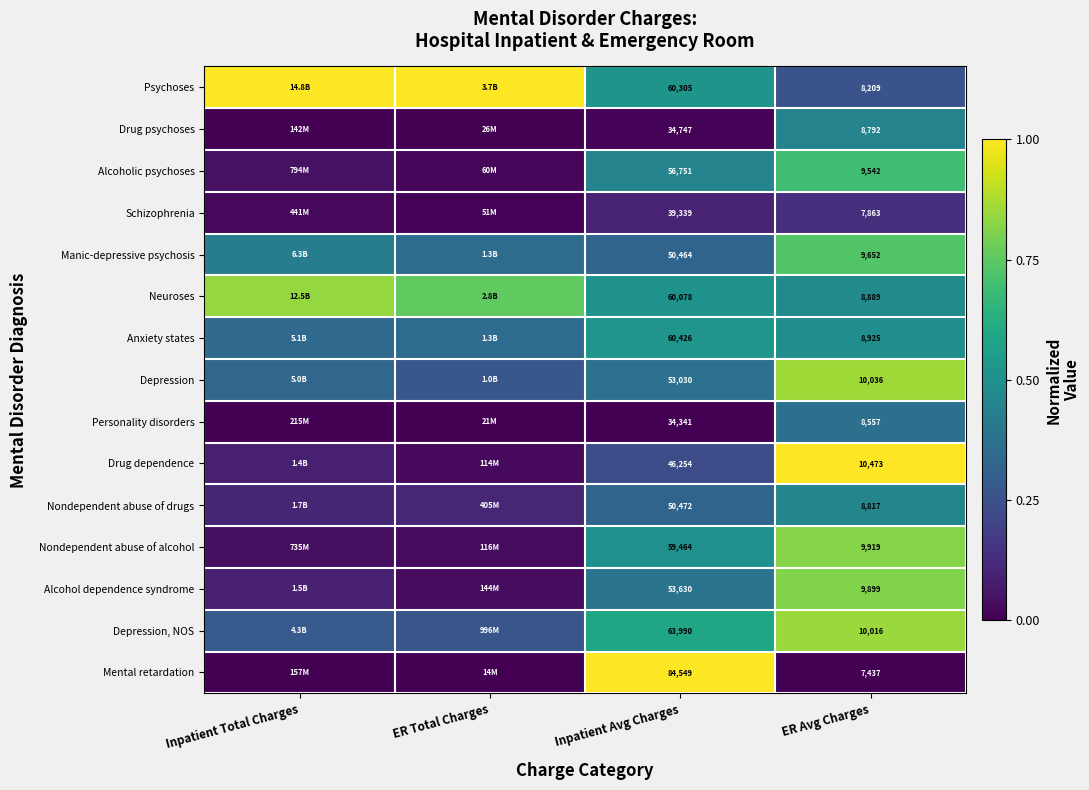

At which category does the chart reach its minimum across all series?

Inpatient Total Charges